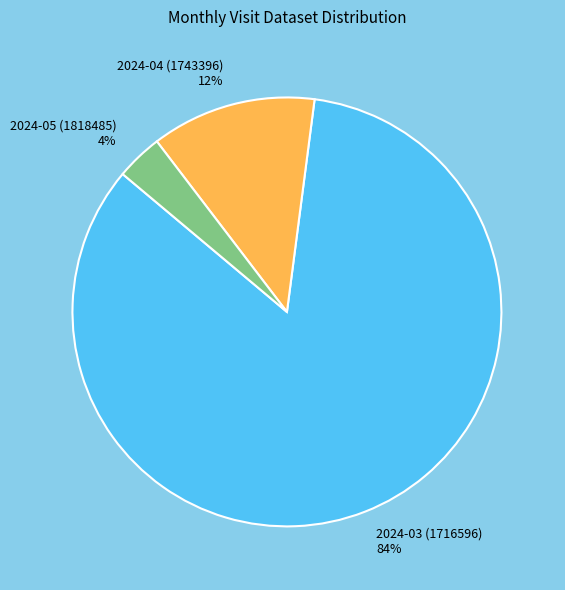

To the nearest percent, what is the average slice percentage?

33%